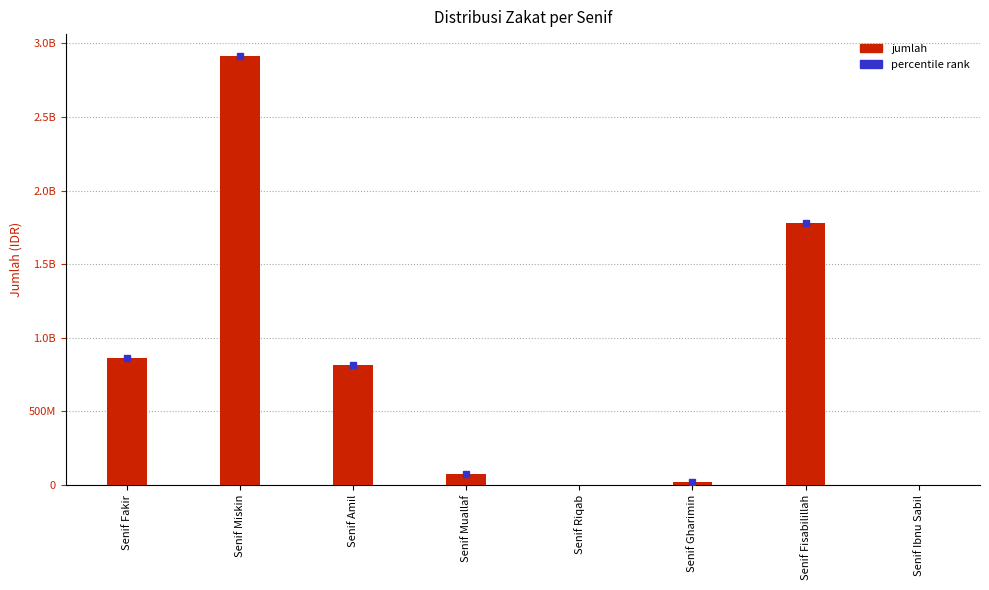

How many series are shown in this chart?

1